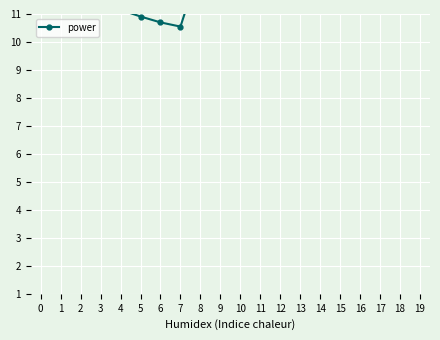

List the labels in order of value, largest first.

13, 12, 14, 11, 15, 16, 10, 17, 9, 0, 18, 1, 2, 19, 8, 3, 4, 5, 6, 7